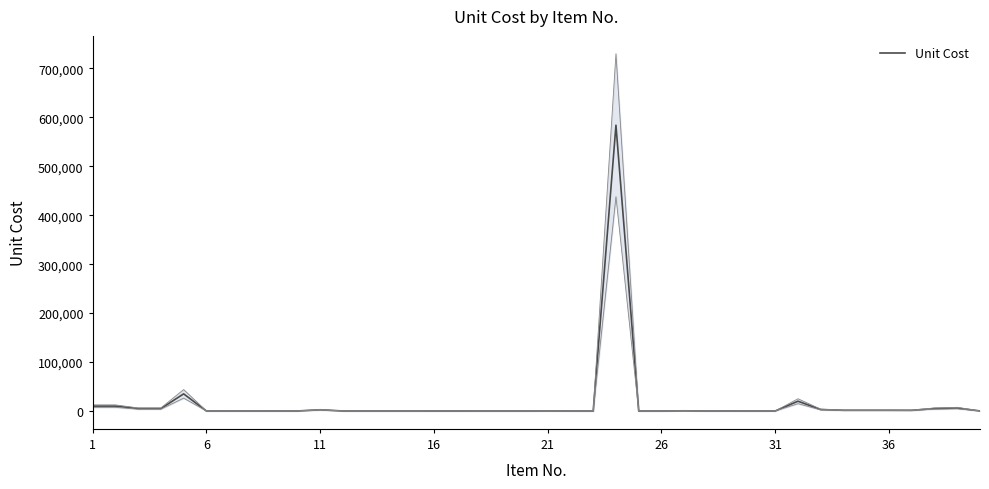

Reading left to right, what are all the values shown in this chart?

10000	10000	5000	5000	35000	50	90	70	84	60	2500	55	35	4	22	30	30	20	4	15	205	60	12	584000	5	10	400	50	100	4	60	20000	3000	1500	1500	1500	1400	5000	6000	100